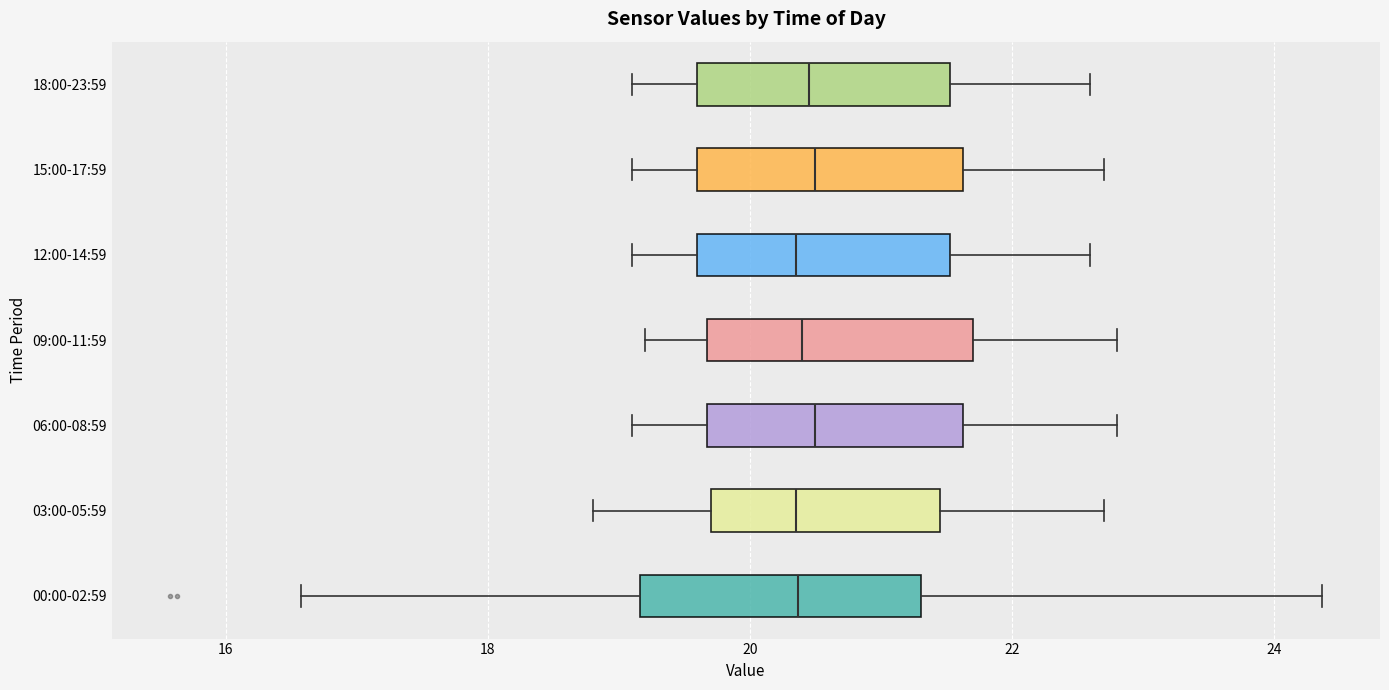

Reading bottom to top, transcribe this box plot: for each box, give where its median line is, the range the box spans, and where its two whiskers end, as read against the x-axis. The values are not printed on the chart, so give them approximately, as read against the axis.

00:00-02:59: median 20.4, box 19.2 to 21.4, whiskers 16.6 to 24.4
03:00-05:59: median 20.4, box 19.8 to 21.4, whiskers 18.8 to 22.8
06:00-08:59: median 20.6, box 19.6 to 21.6, whiskers 19.2 to 22.8
09:00-11:59: median 20.4, box 19.6 to 21.8, whiskers 19.2 to 22.8
12:00-14:59: median 20.4, box 19.6 to 21.6, whiskers 19.2 to 22.6
15:00-17:59: median 20.6, box 19.6 to 21.6, whiskers 19.2 to 22.8
18:00-23:59: median 20.4, box 19.6 to 21.6, whiskers 19.2 to 22.6